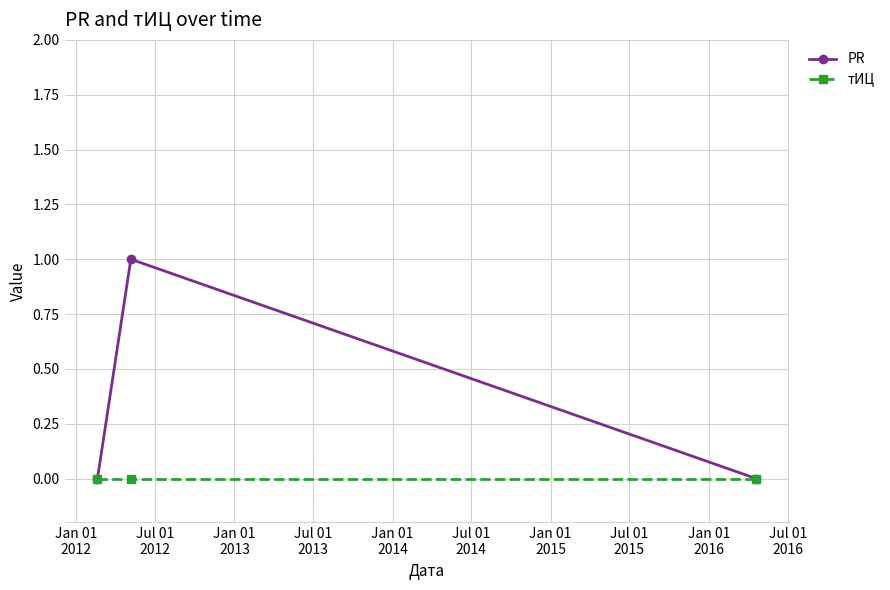

Does the chart have visible grid lines?

Yes